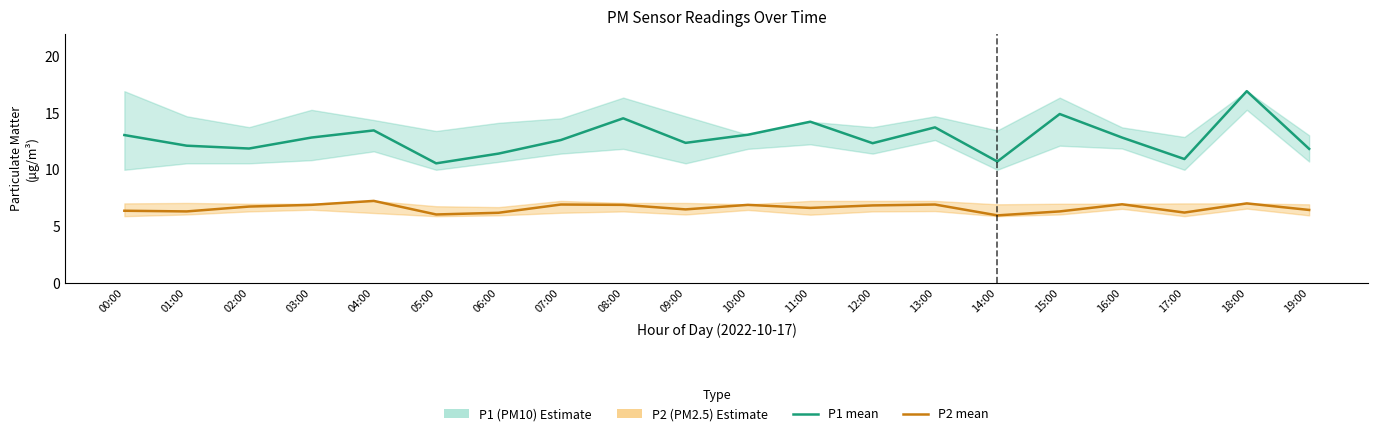

Count the number of data series in this chart.

2